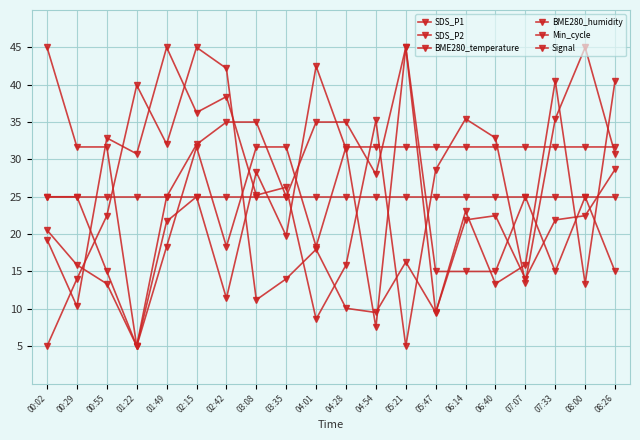

How many data points does each series have?

20